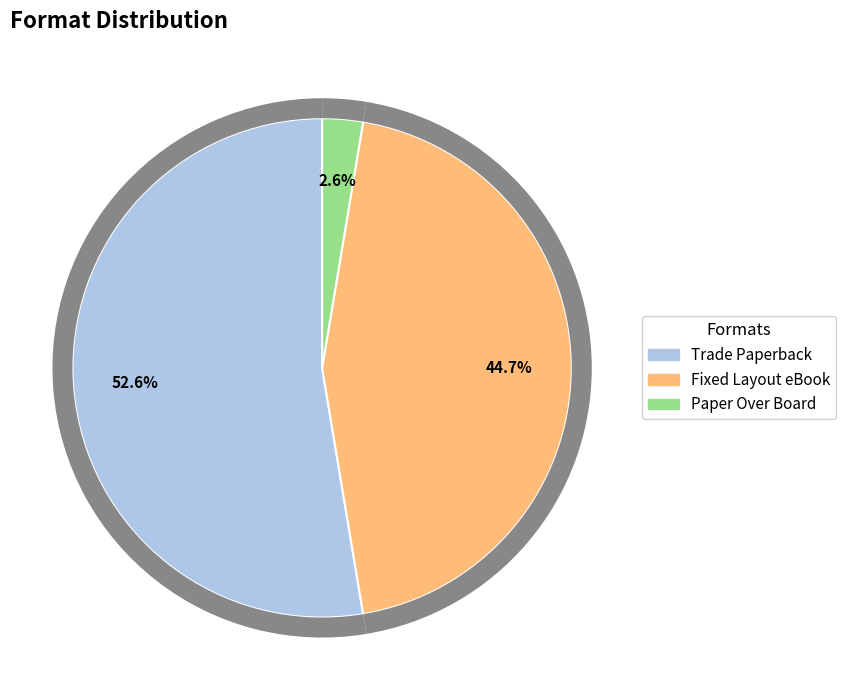

Count the number of slices in the pie.

3